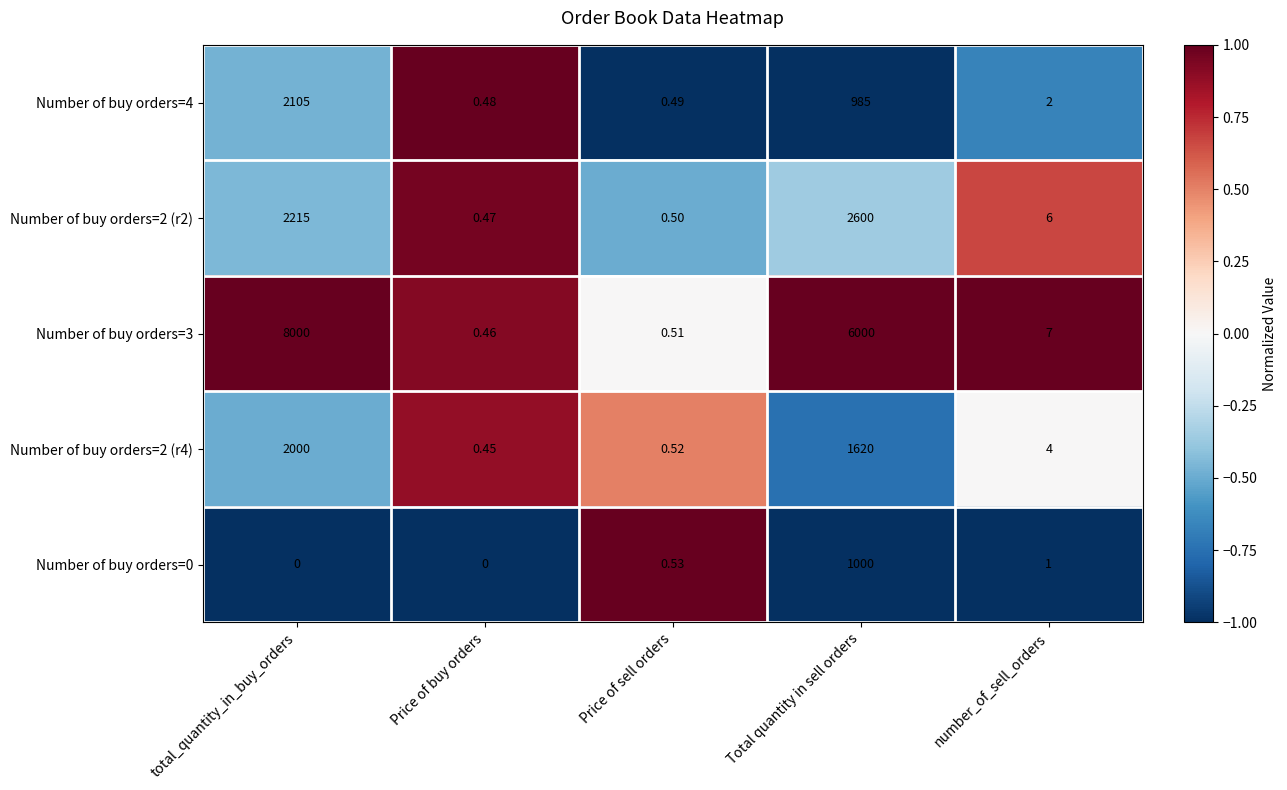

Which series has the widest spread of values?

Number of buy orders=3